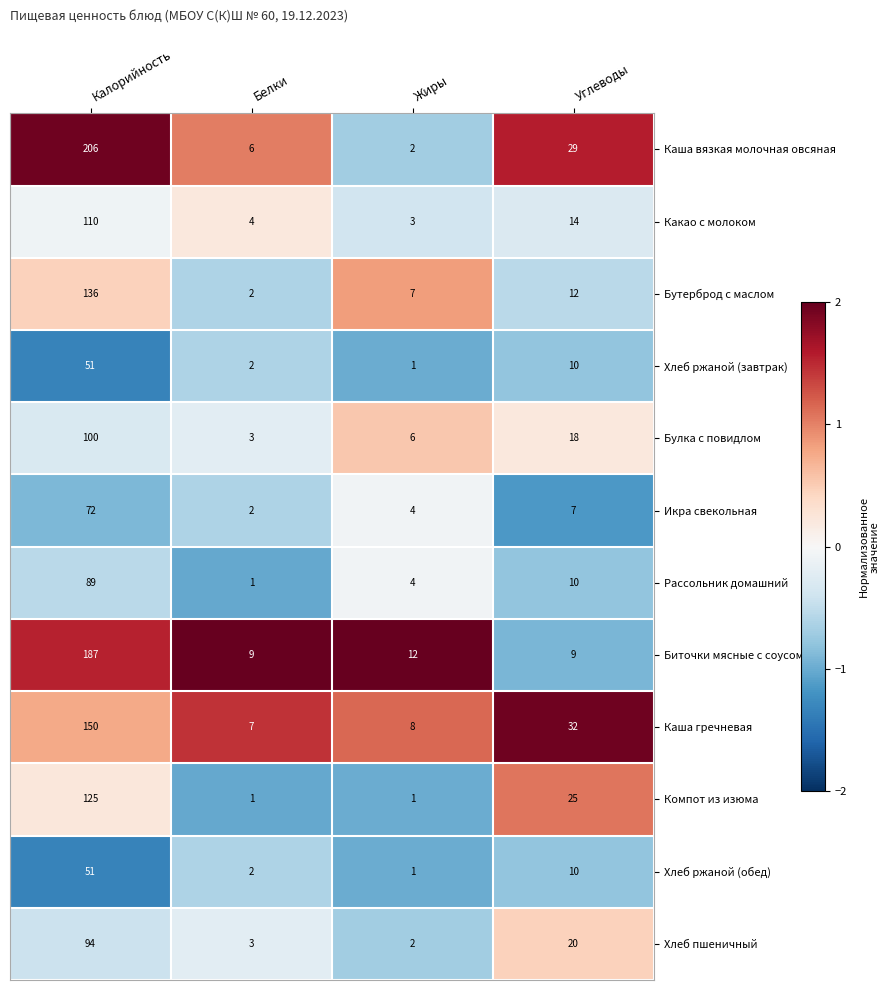

What is the highest value of the Икра свекольная series?

72